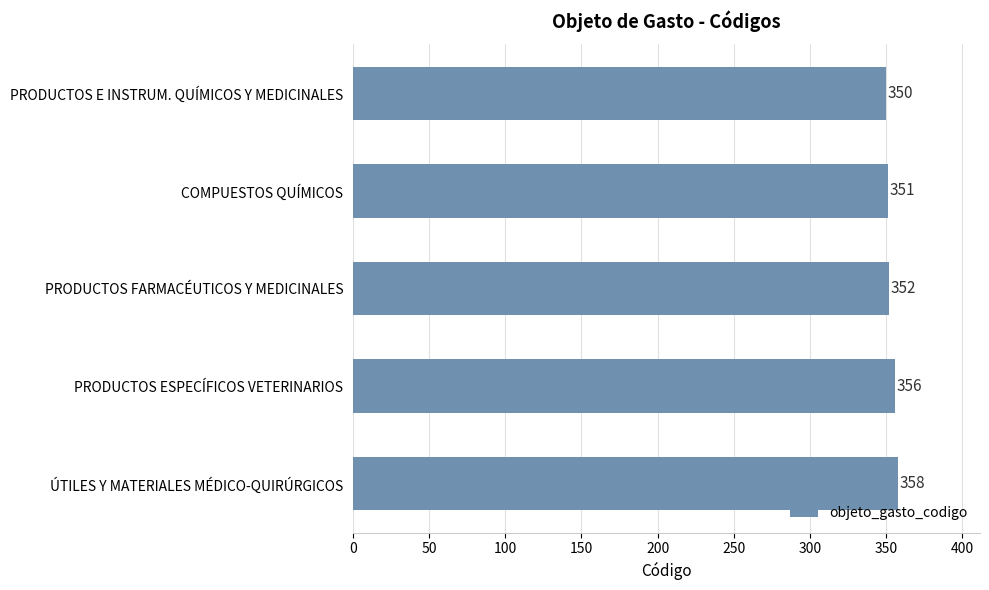

How many values are below 352?

2